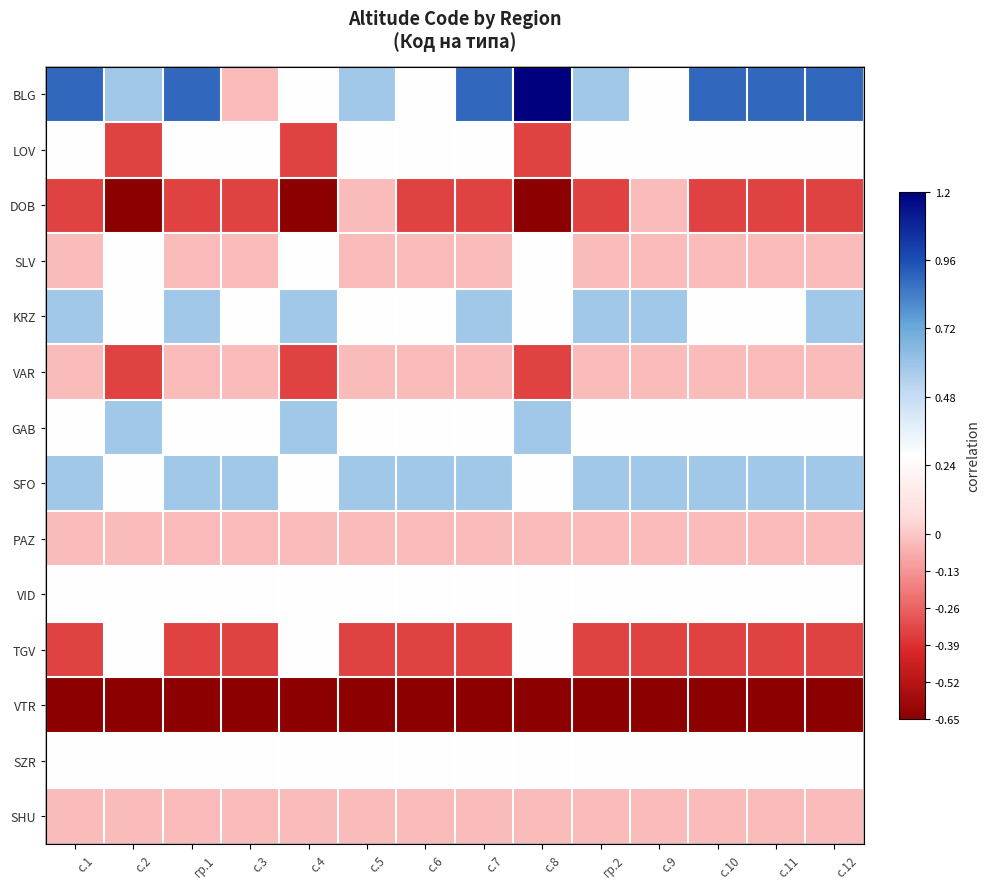

What is the minimum value shown in the chart?

-0.7